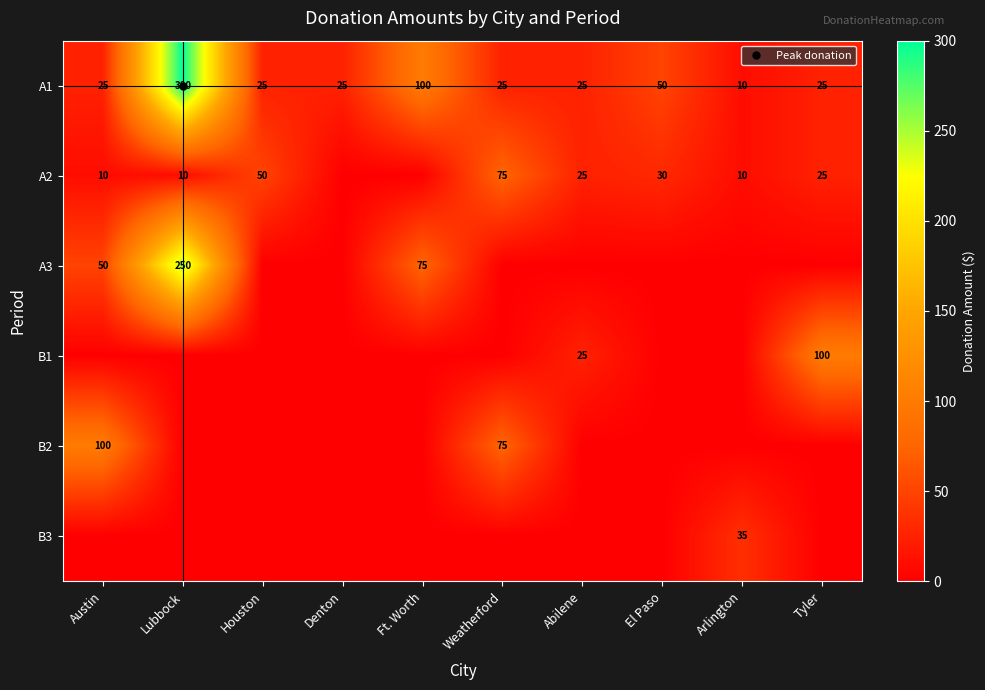

How many series are shown in this chart?

6